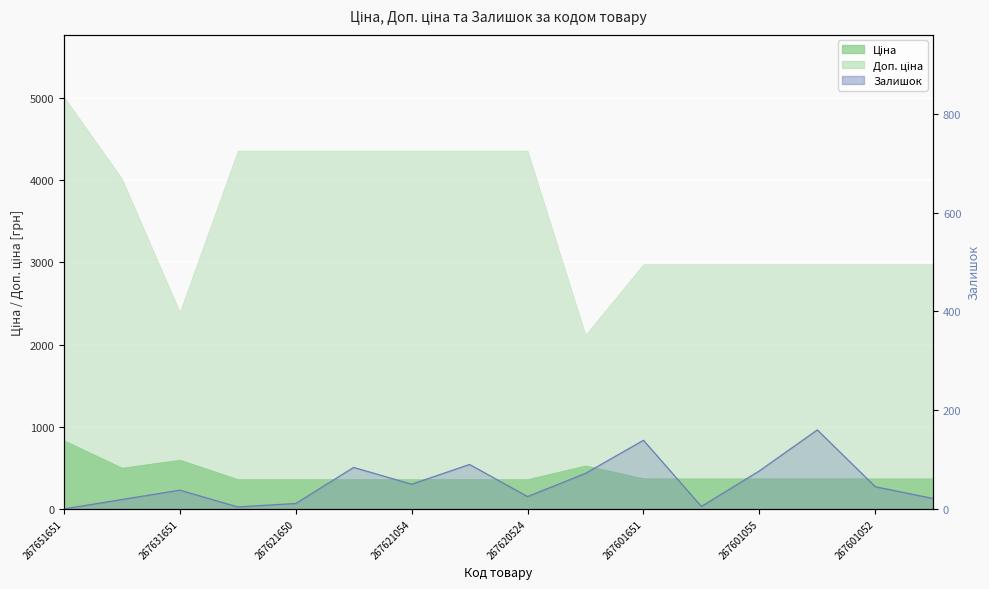

Does the chart display data point markers on the line(s)?

No